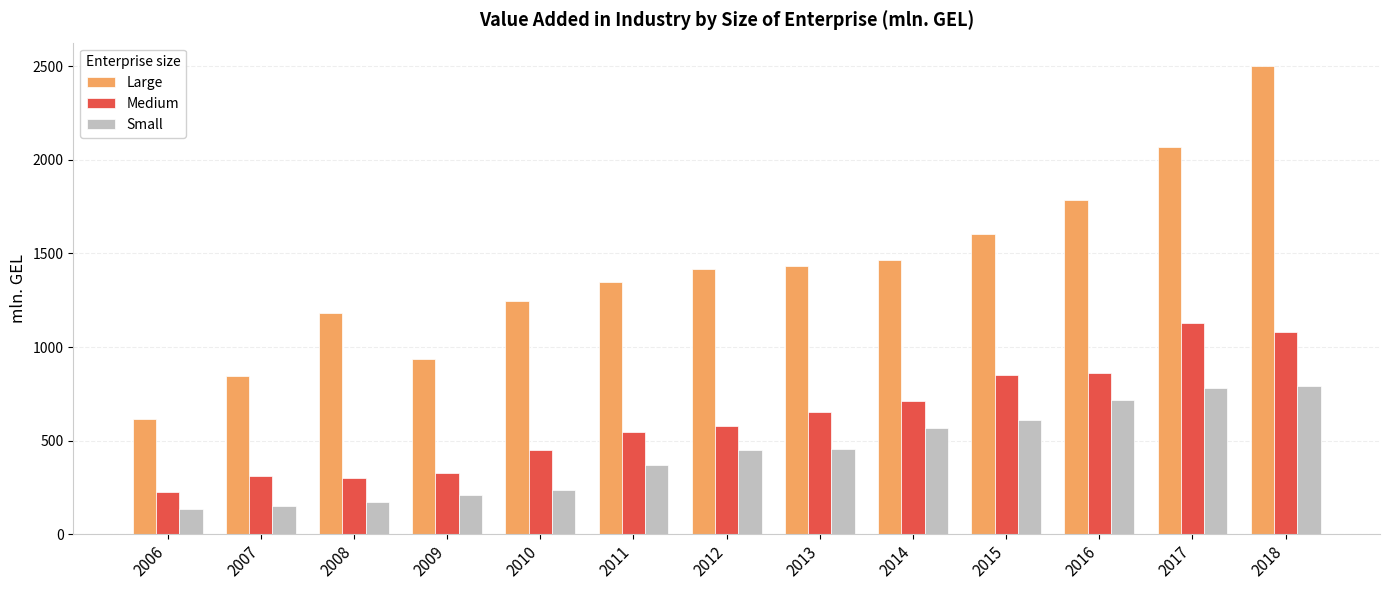

Rank the series at 2011 from lowest to highest value.

Small, Medium, Large